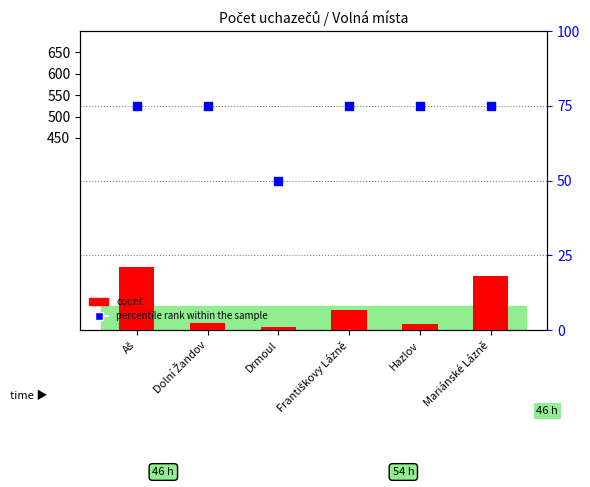

Is the value of percentile rank within the sample at Drmoul greater than the value of count at Hazlov?

Yes